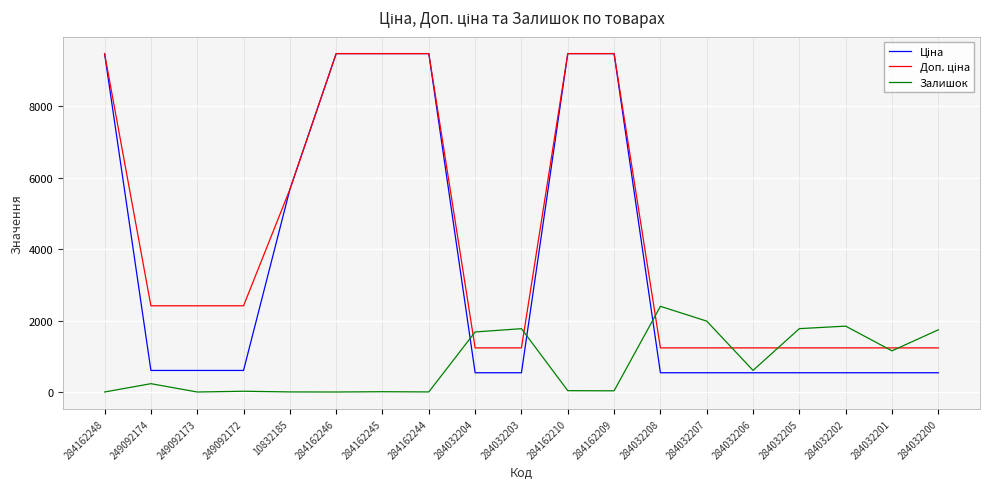

What is the maximum value for Залишок?

2400.0